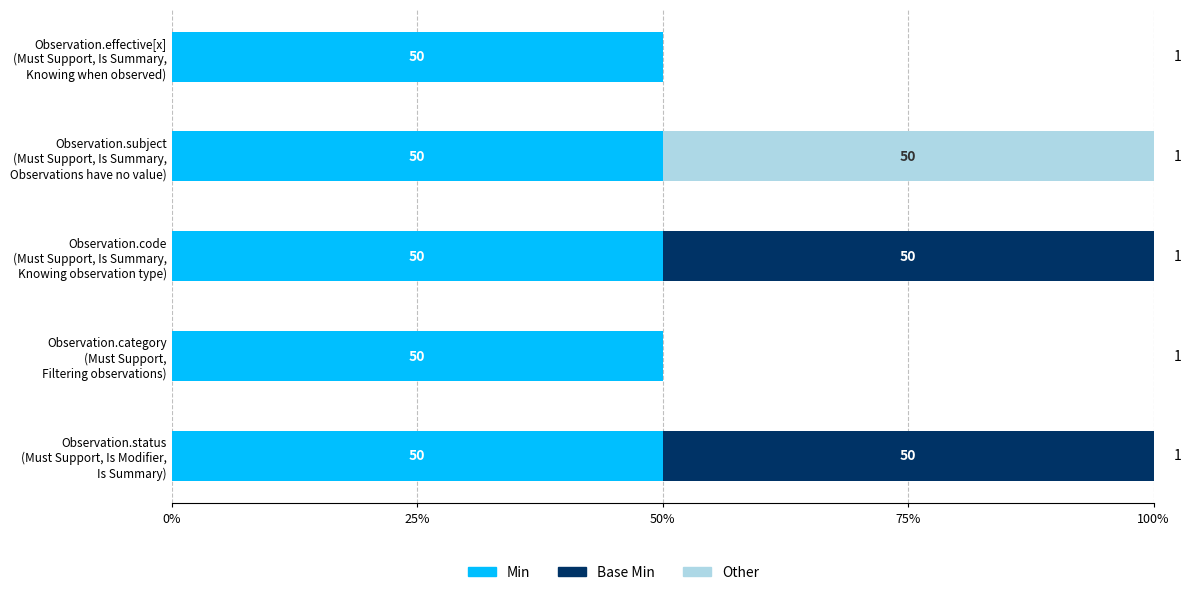

How many categories are shown in the chart?

5